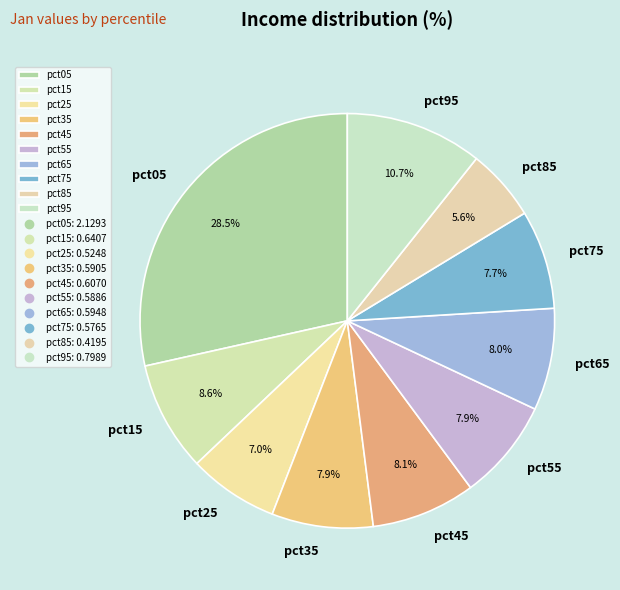

Which slice is the largest?

pct05